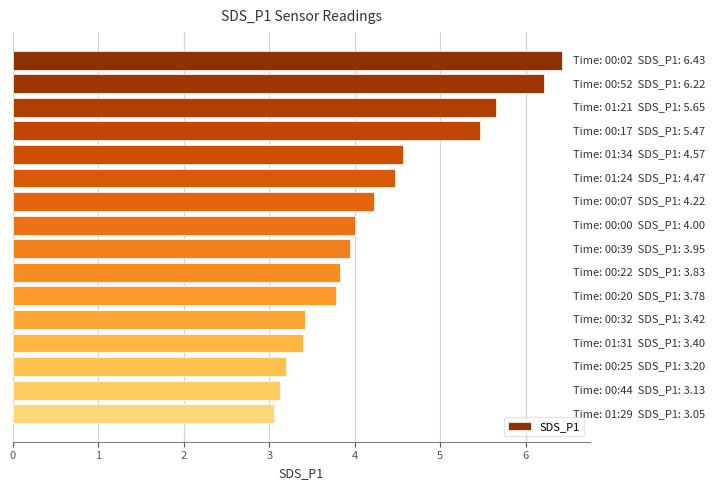

What is the maximum value shown in the chart?

6.4